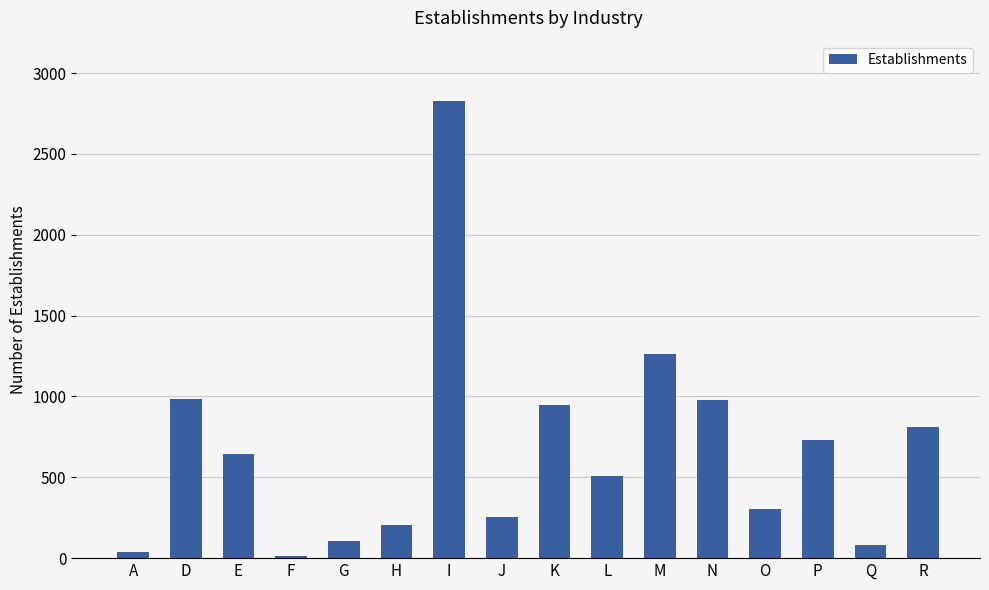

What position from the right is G?

12